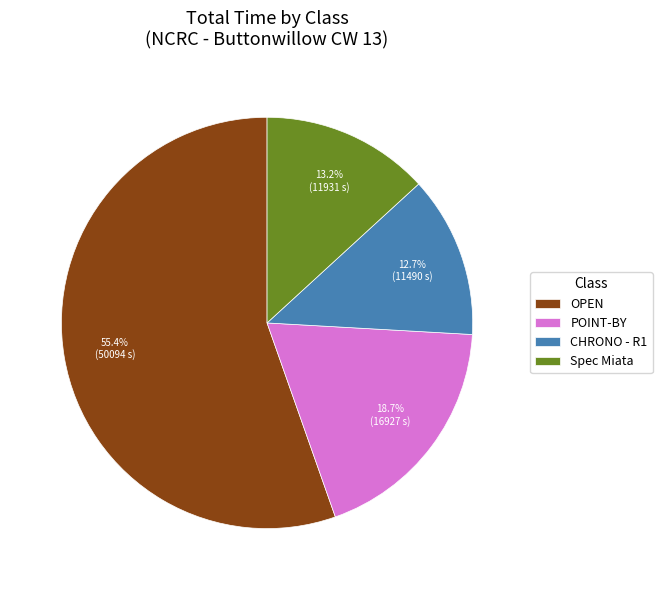

To the nearest percent, what percentage of the pie is POINT-BY?

19%